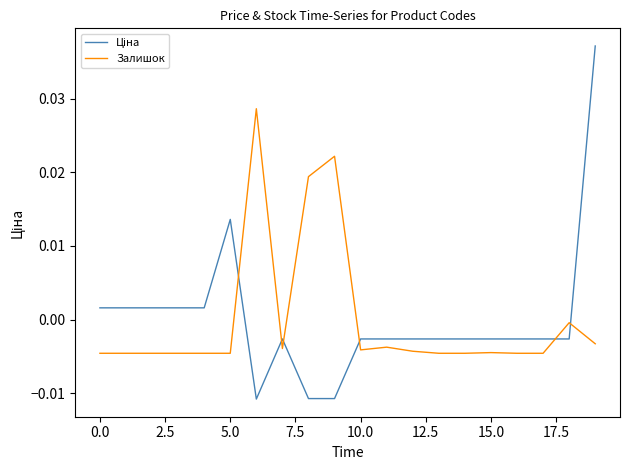

Is this an area chart (filled region under the line)?

No